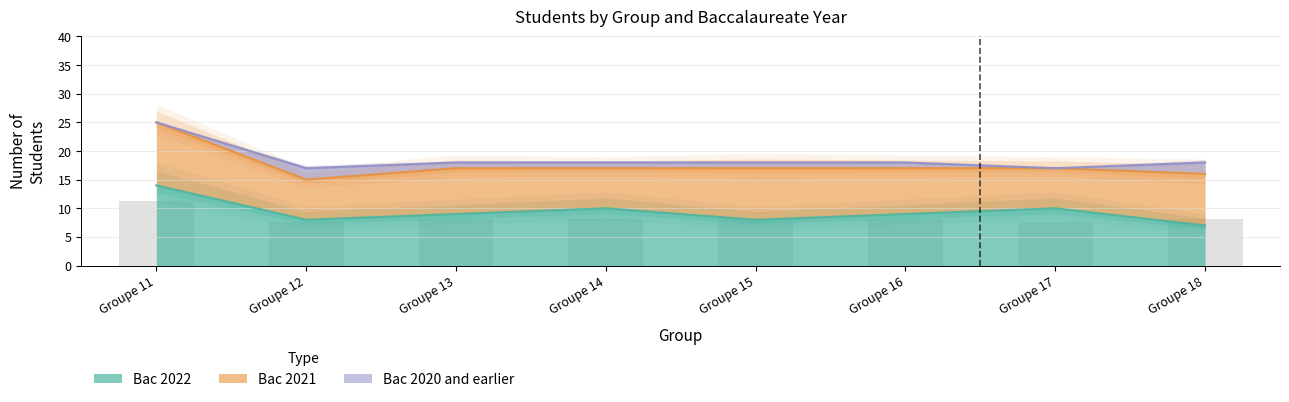

True or false: Bac 2021 has a value of 14 at Groupe 16.

False